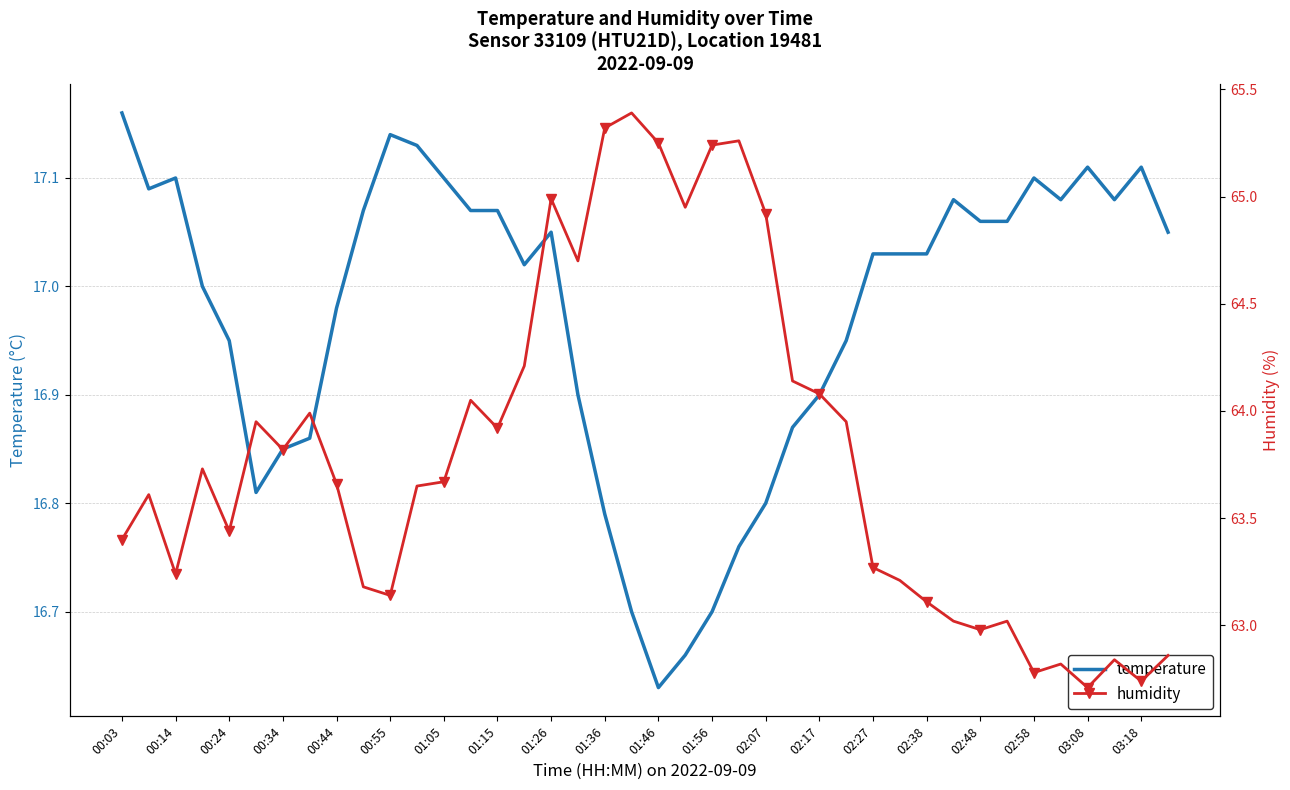

Which category has the lowest value in the temperature series?

01:46